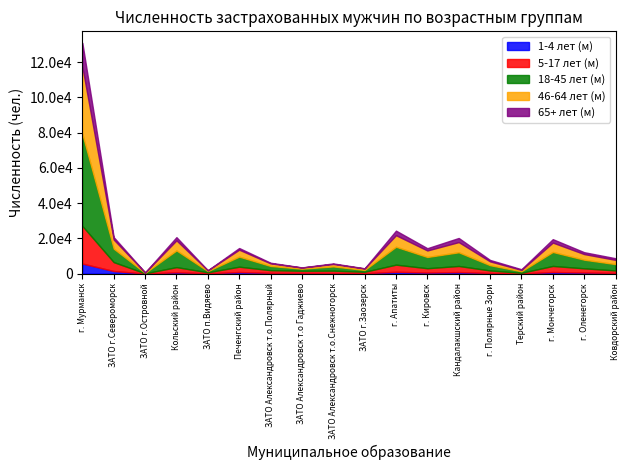

Reading left to right, what are all the values shown in this chart?

1-4 лет (м): 5653	1412	23	708	146	848	387	397	330	205	979	584	822	325	66	851	583	343
5-17 лет (м): 21354	5063	95	2920	543	3025	1504	1163	1302	785	4056	2418	3465	1406	333	3452	2364	1407
18-45 лет (м): 52200	7636	235	9485	690	5727	2412	1173	2414	1028	10161	6383	7767	2998	874	7937	4905	3595
46-64 лет (м): 38145	5174	239	5717	428	3929	1449	648	1363	808	6547	3695	5785	2155	771	5320	3185	2402
65+ лет (м): 13549	1366	36	1809	59	946	368	85	322	138	2595	1280	2338	819	394	1945	1067	931